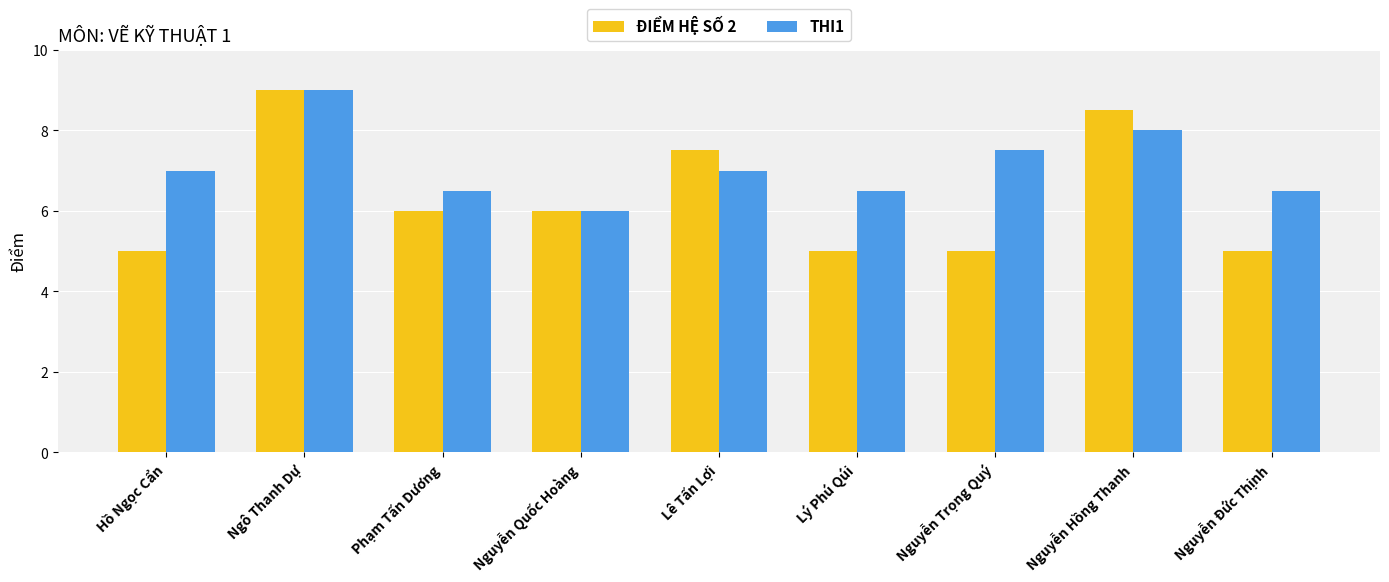

What is the average value of the THI1 series?

7.1